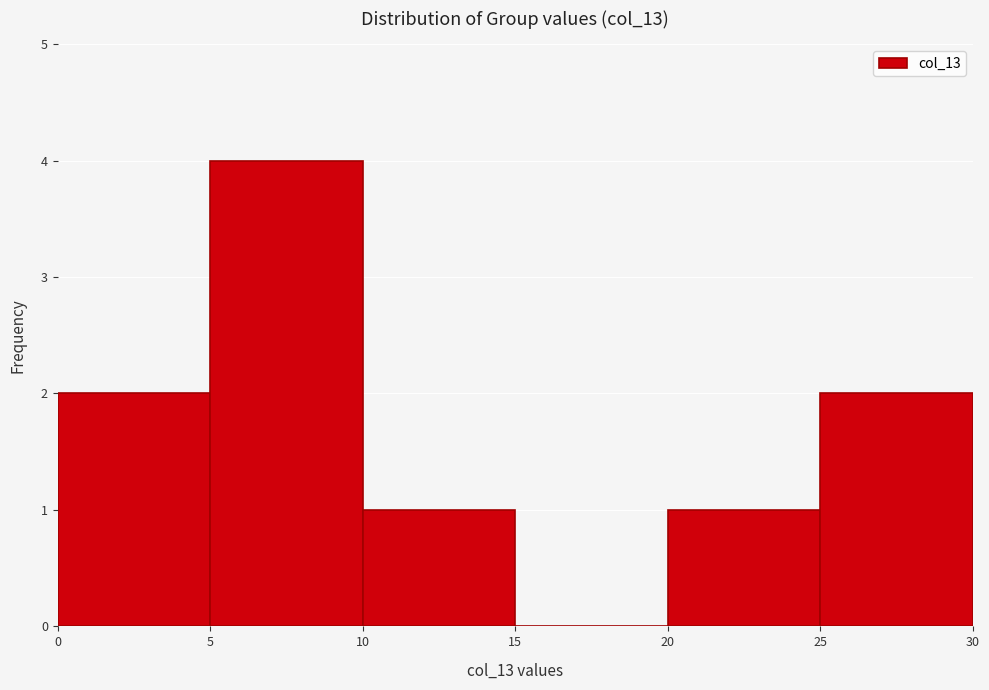

Reading left to right, list every bar in this chart as the range it spans on the x-axis followed by its height. The values are not printed on the chart, so give them approximately, as read against the axis.

0 to 5: 2
5 to 10: 4
10 to 15: 1
15 to 20: 0
20 to 25: 1
25 to 30: 2